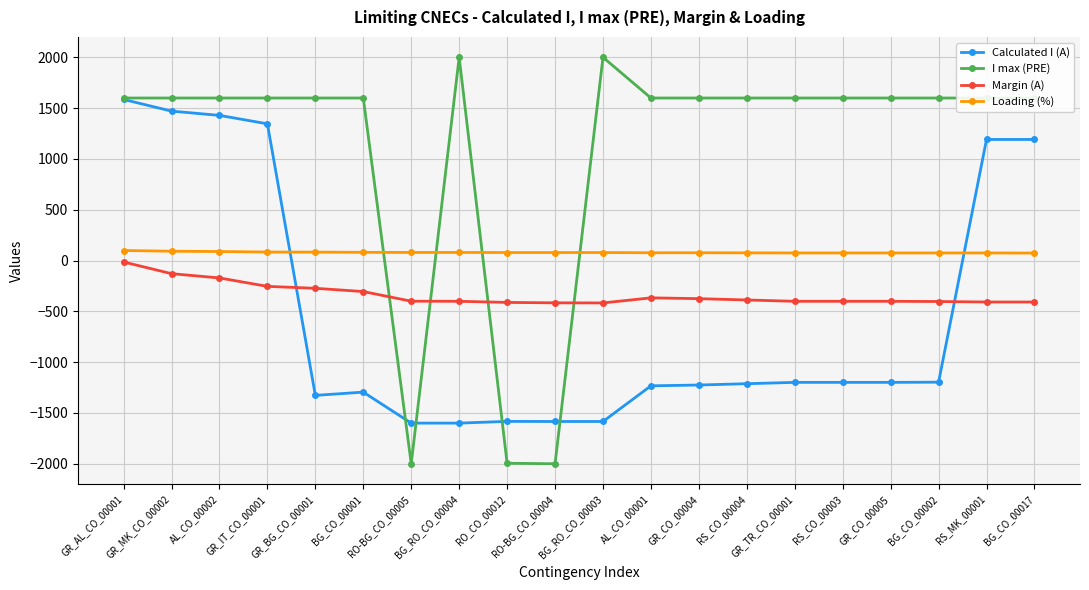

Which series ends up on top after the final intersection of I max (PRE) and Margin (A)?

I max (PRE)